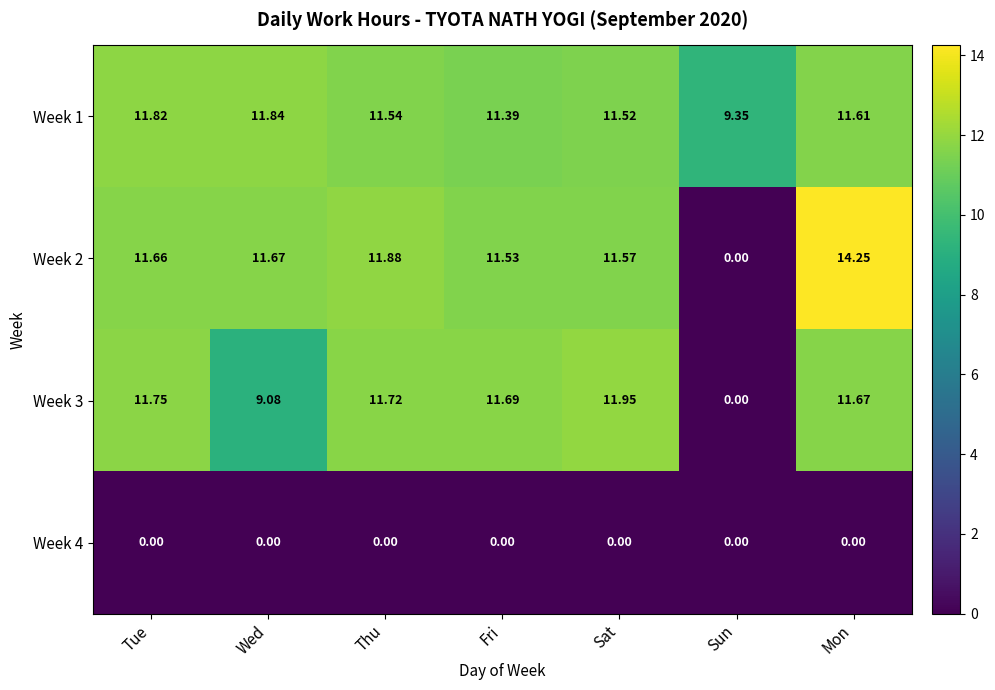

List the labels in order of Week 2 value, largest first.

Mon, Thu, Wed, Tue, Sat, Fri, Sun